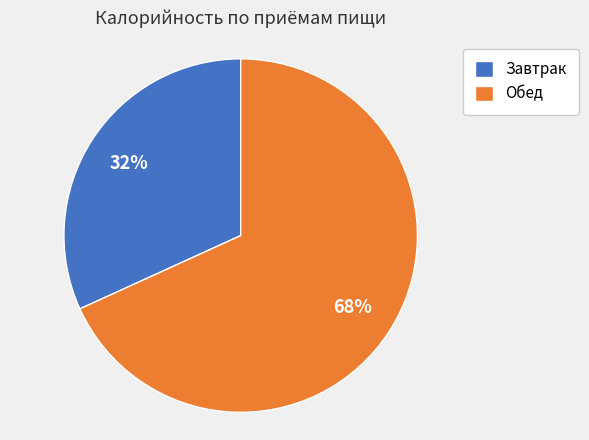

Is it true that Обед is 78% of the pie?

False